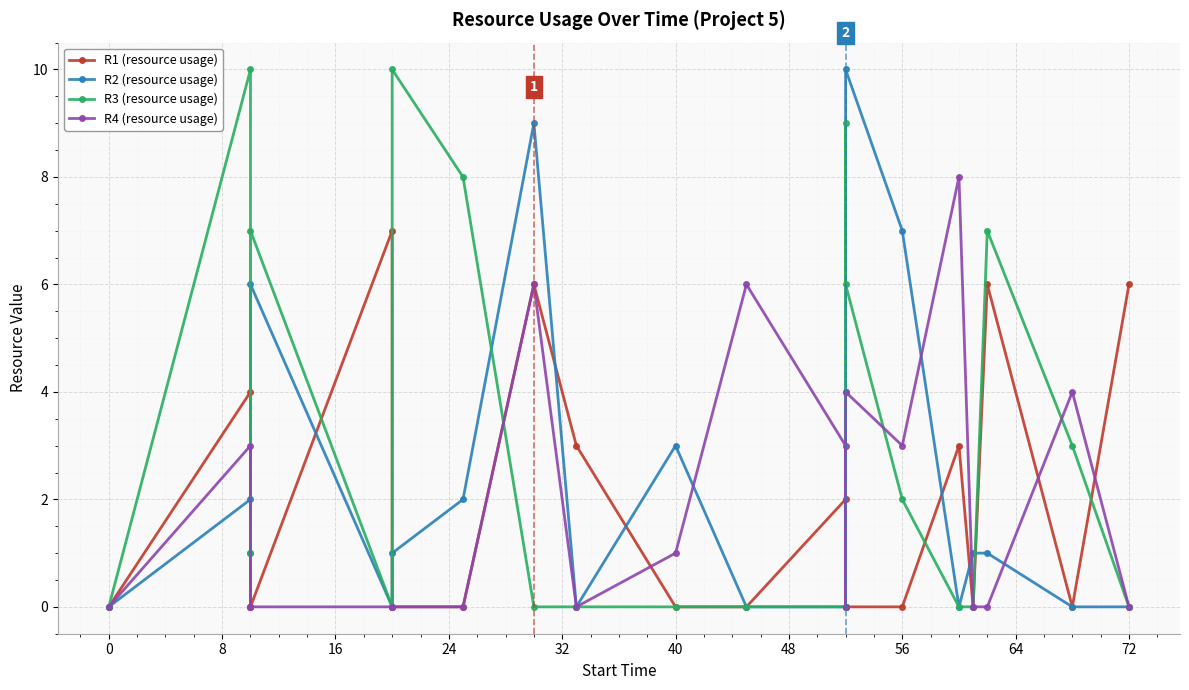

Count the R4 (resource usage) values in the range 0 to 4.

17